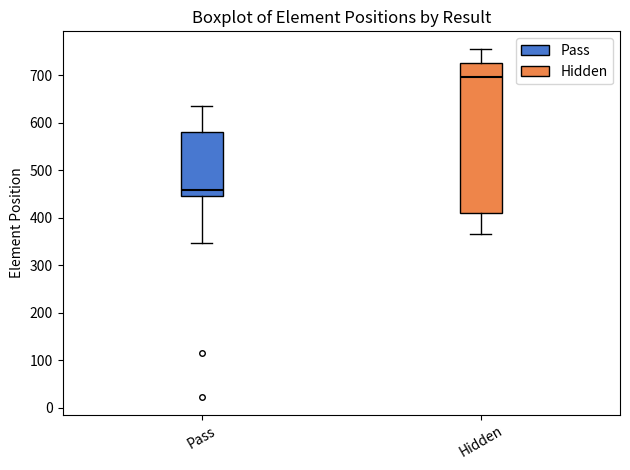

Reading left to right, read every box against the y-axis: the position of its median line, the range the box covers, and the ends of its whiskers. The values are not printed on the chart, so give them approximately, as read against the axis.

Pass: median 460, box 450 to 580, whiskers 350 to 640
Hidden: median 700, box 410 to 730, whiskers 370 to 760